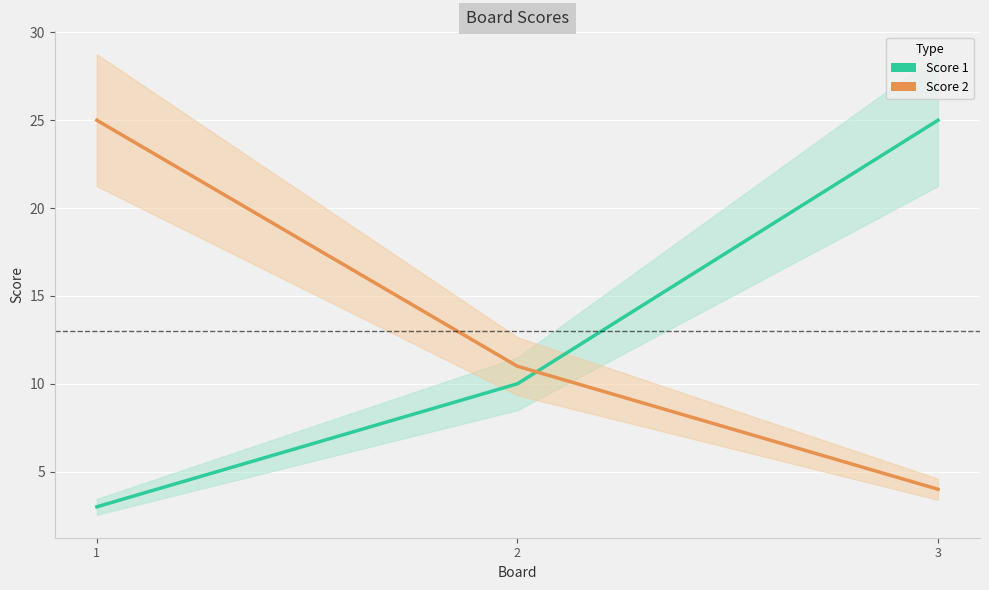

Count the number of data series in this chart.

2